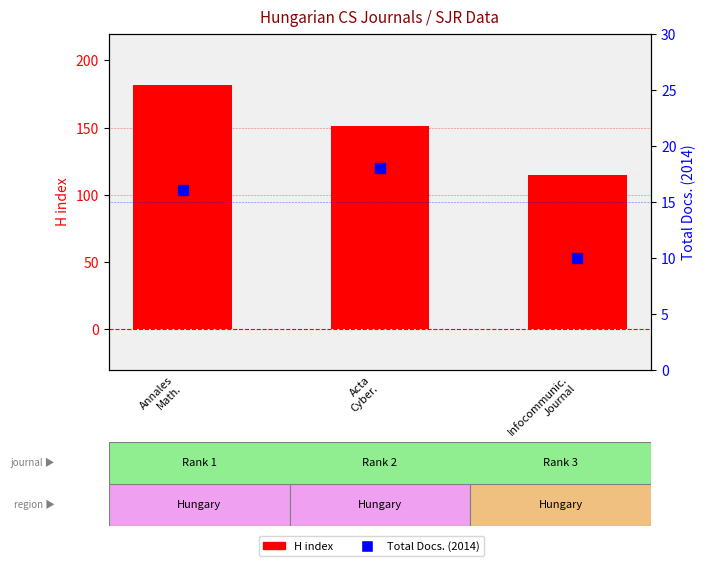

Which series has the largest total across all categories?

H index